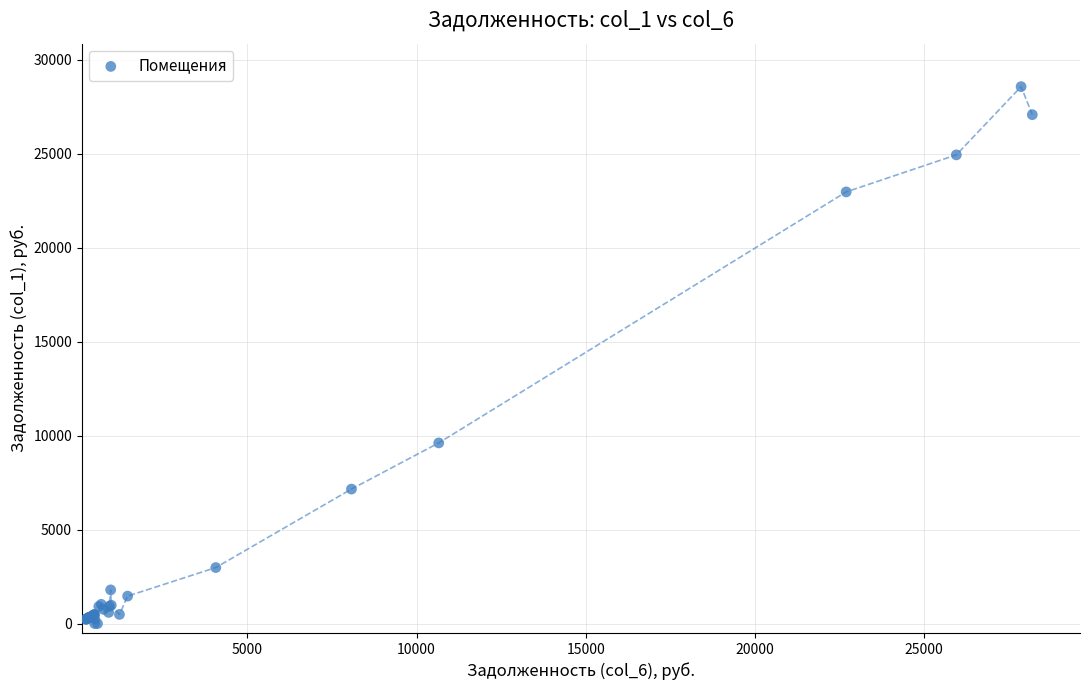

What Y value in the scatter plot is closest to 14291?

9617.6